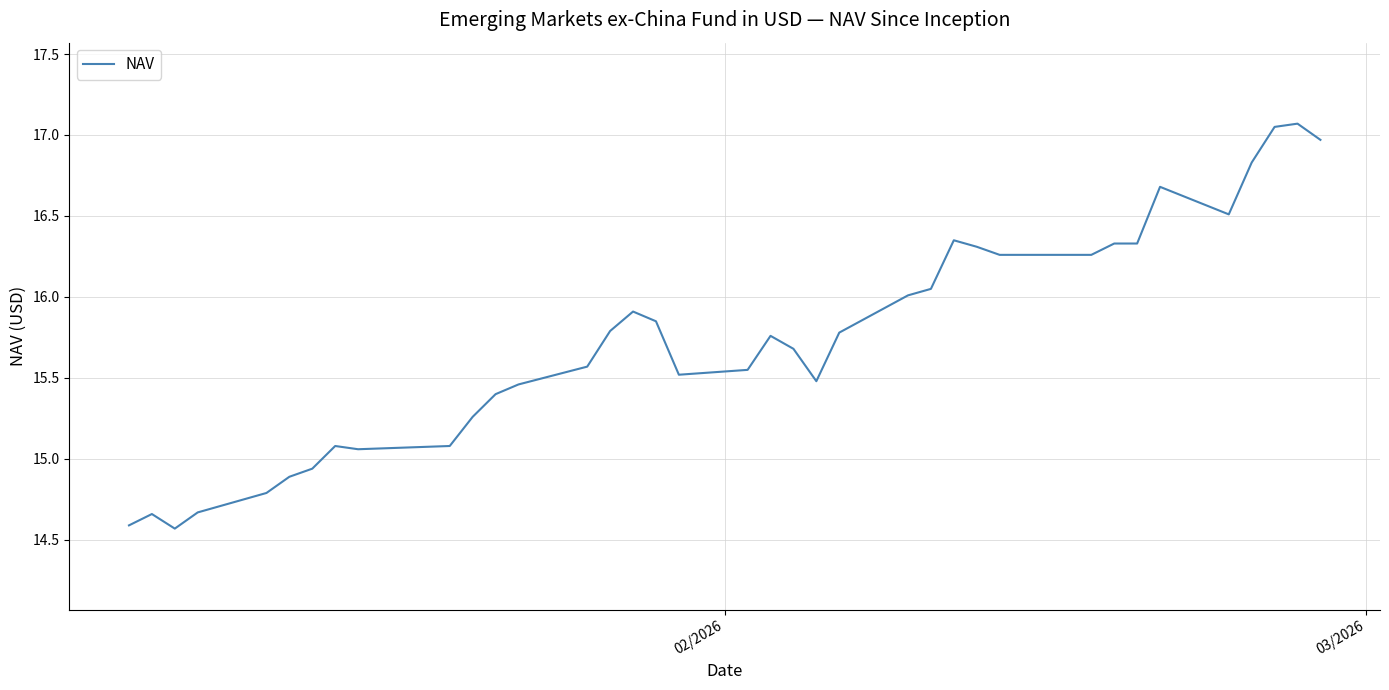

What is the smallest value displayed?

14.6